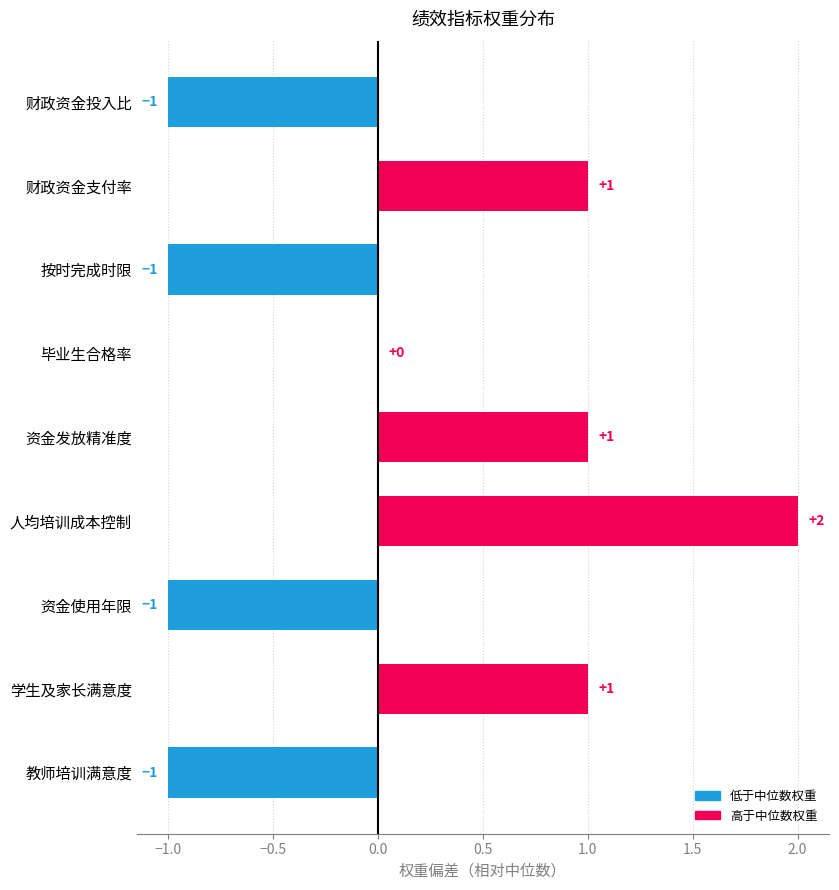

How many values are between -1 and 1?

8